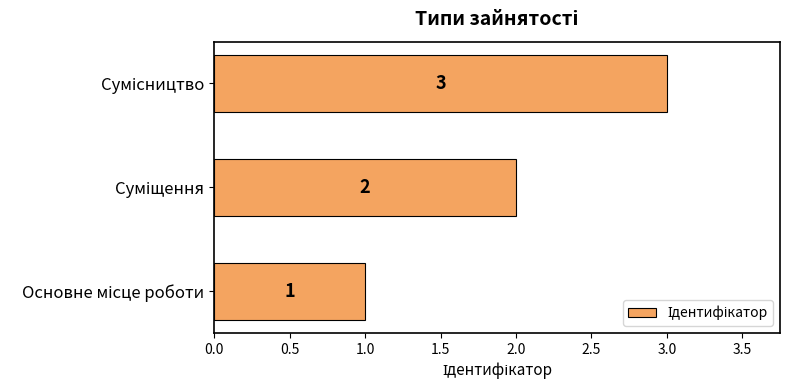

What is the sum of all values?

6